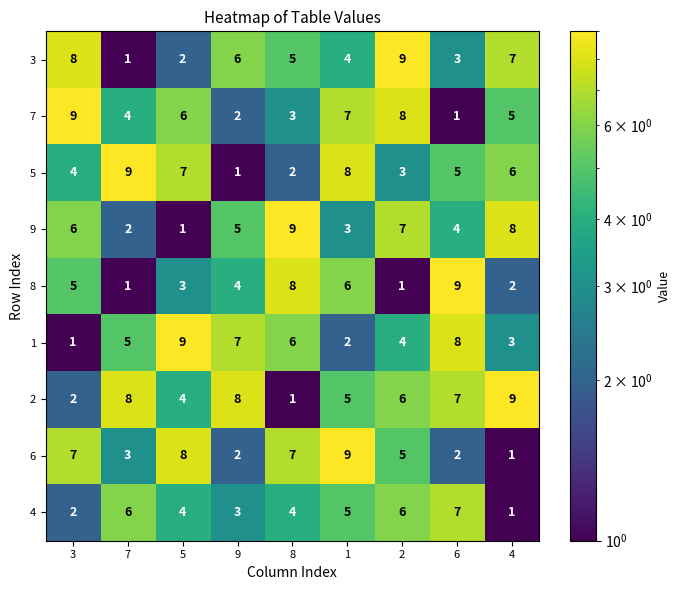

List the labels in order of 3 value, smallest first.

7, 5, 6, 1, 8, 9, 4, 3, 2